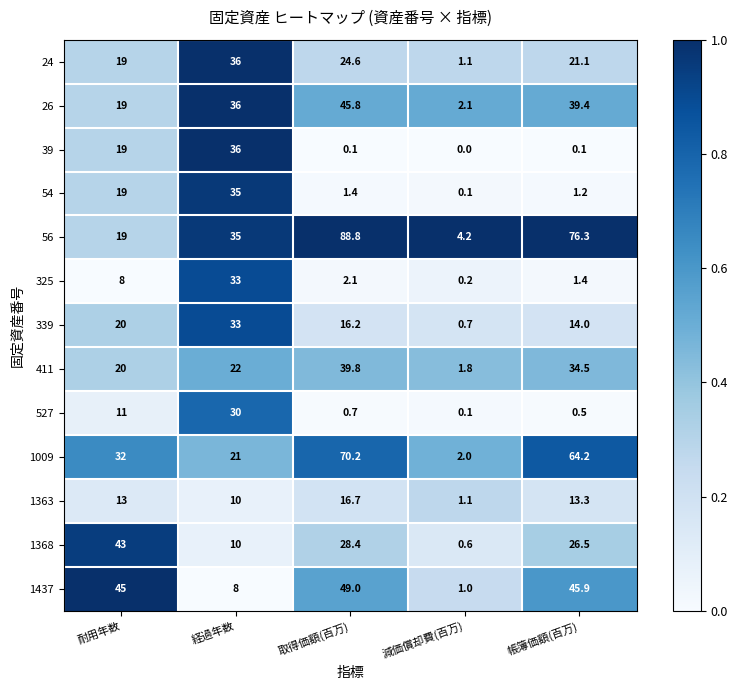

Is it true that 1437 equals 45.9 at 帳簿価額(百万)?

True